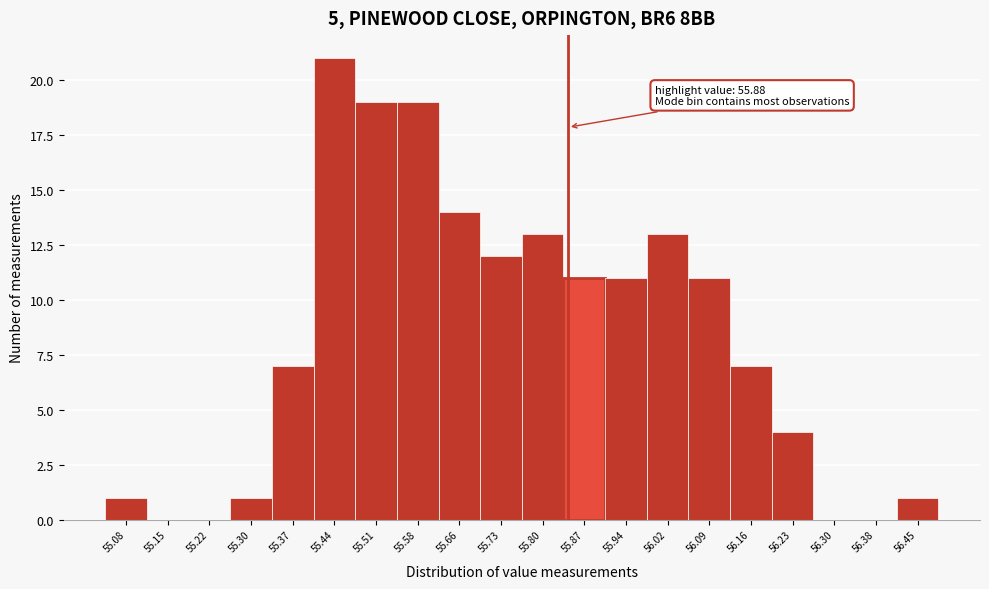

Reading left to right, what are all the values shown in this chart?

55.08=1	55.15=0	55.22=0	55.30=1	55.37=7	55.44=21	55.51=19	55.58=19	55.66=14	55.73=12	55.80=13	55.87=11	55.94=11	56.02=13	56.09=11	56.16=7	56.23=4	56.30=0	56.38=0	56.45=1